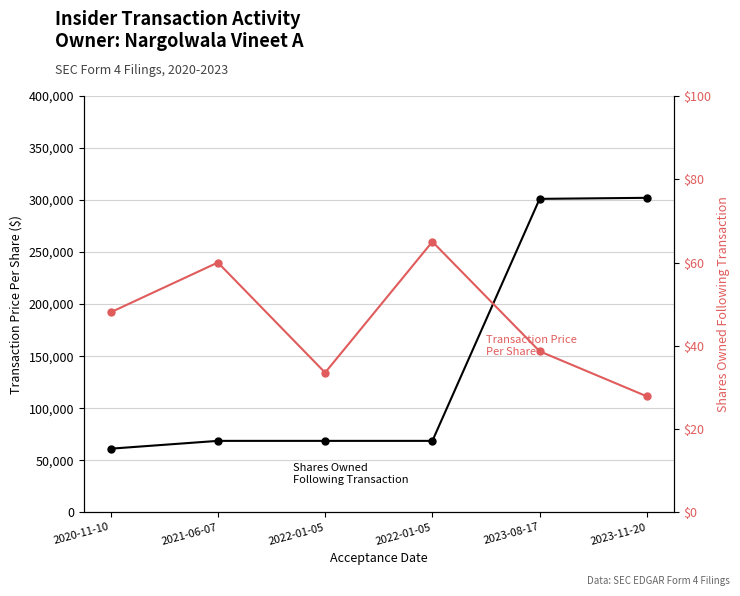

What is the greatest value displayed?

302161.0